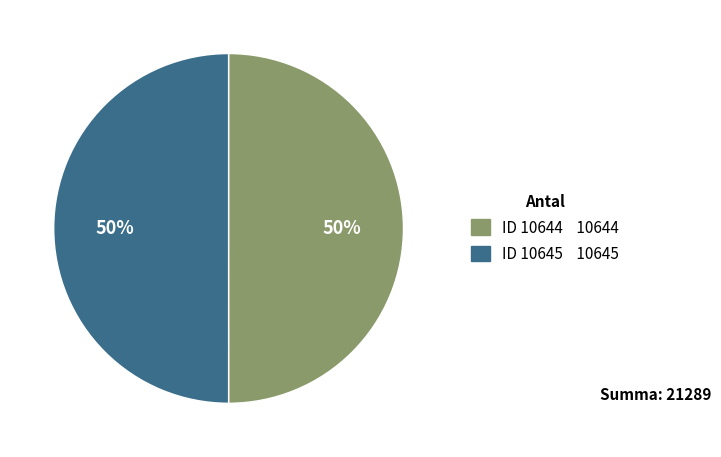

How many slices are in this pie chart?

2